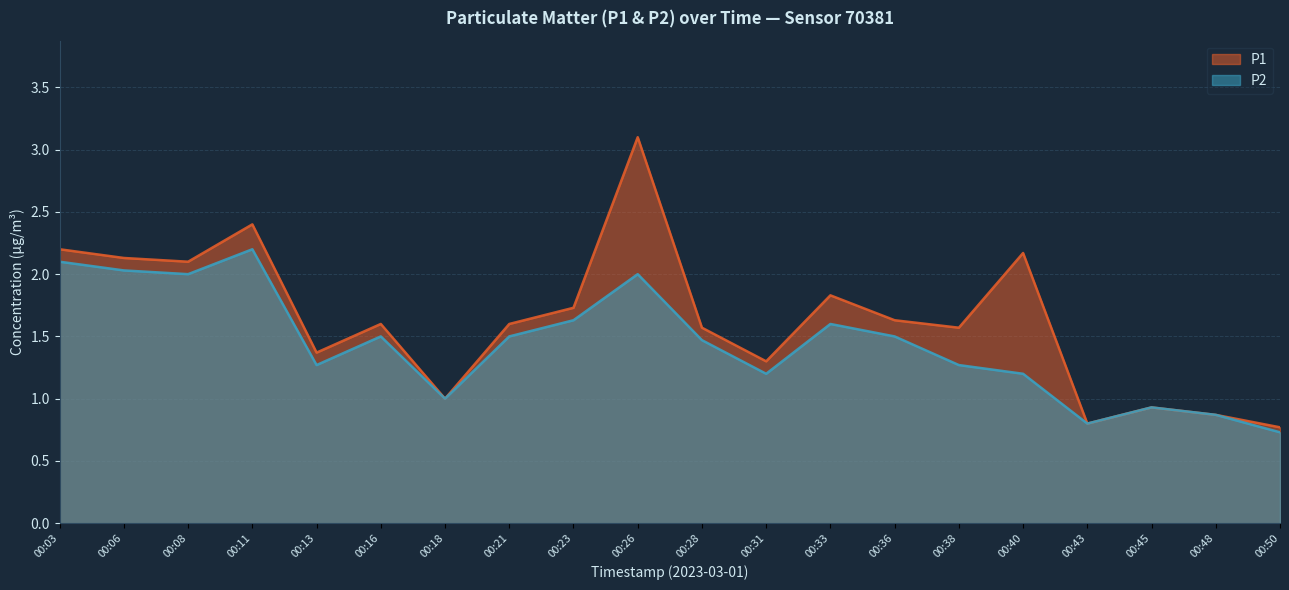

Does the chart display data point markers on the line(s)?

No